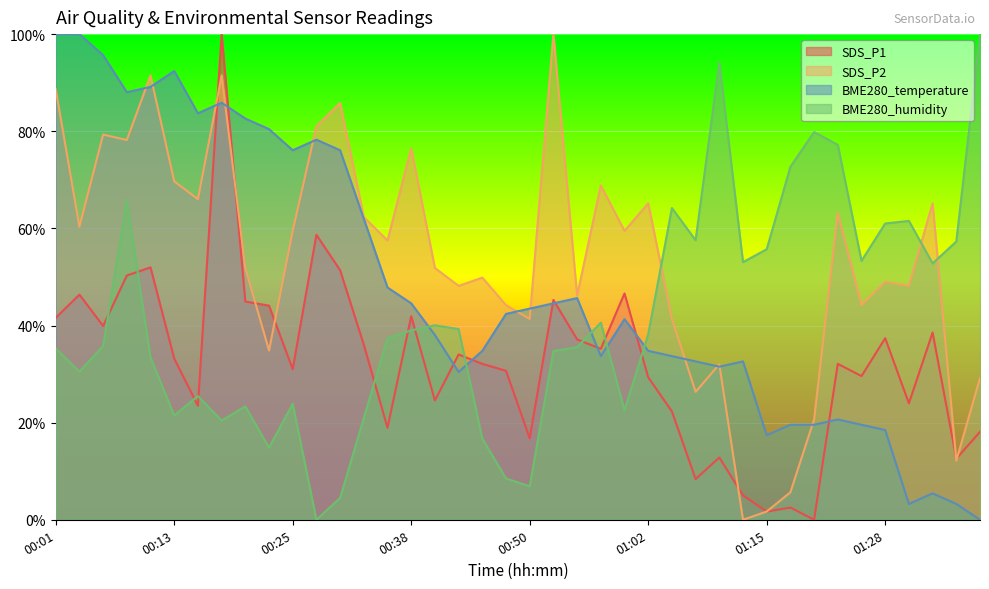

Between which two adjacent categories do SDS_P2 and BME280_temperature first intersect?

00:08 and 00:11